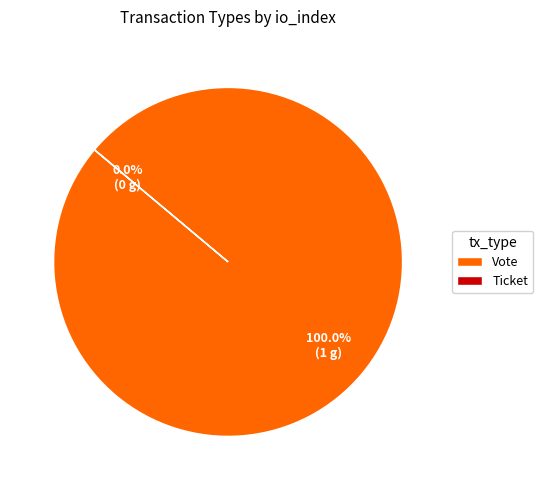

To the nearest percent, what is the difference between the Ticket and Vote slice percentages?

100%